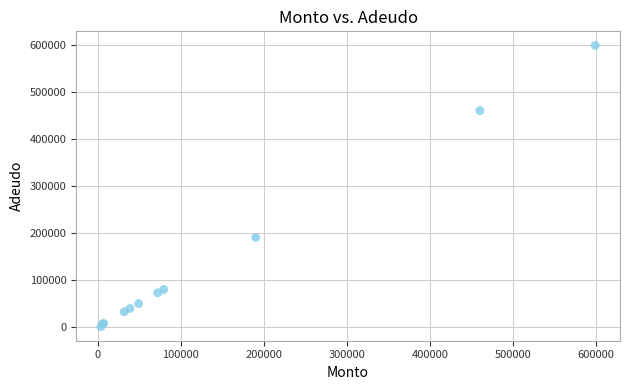

What Y value in the scatter plot is closest to 299455?

190000.0